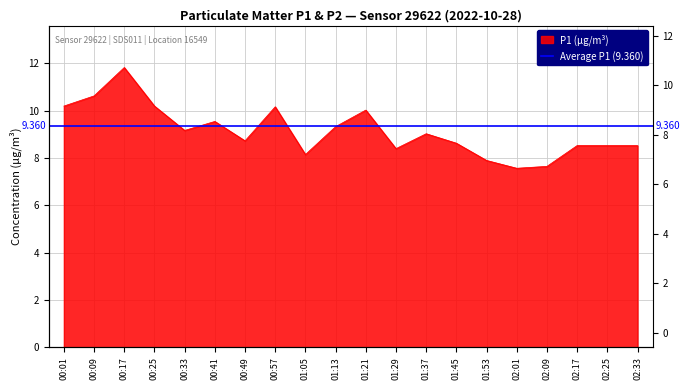

Is it true that the value at 01:37 is 12.8?

False